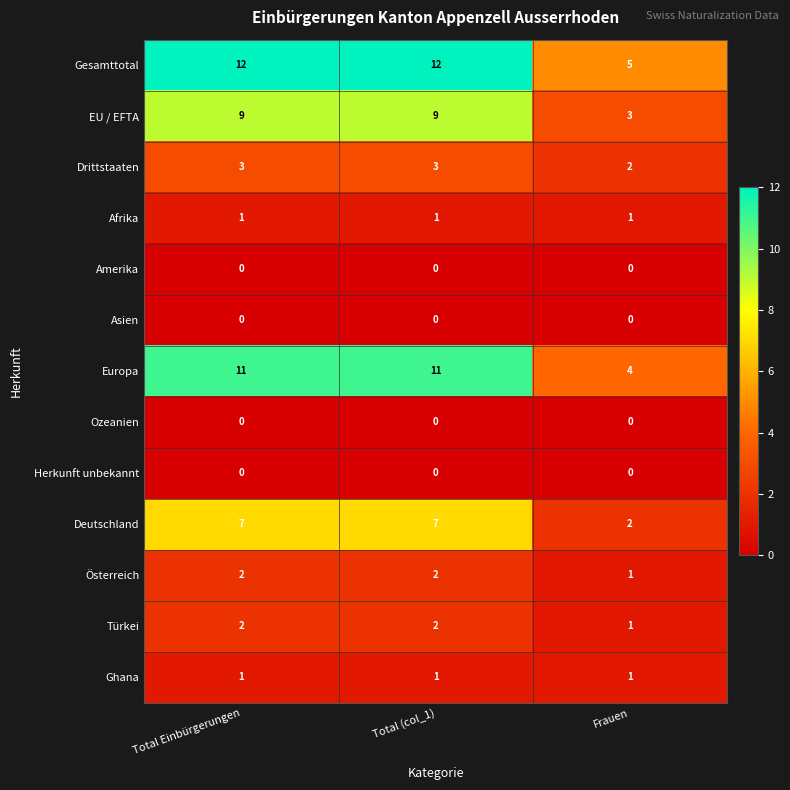

Which series has the largest total across all categories?

Gesamttotal